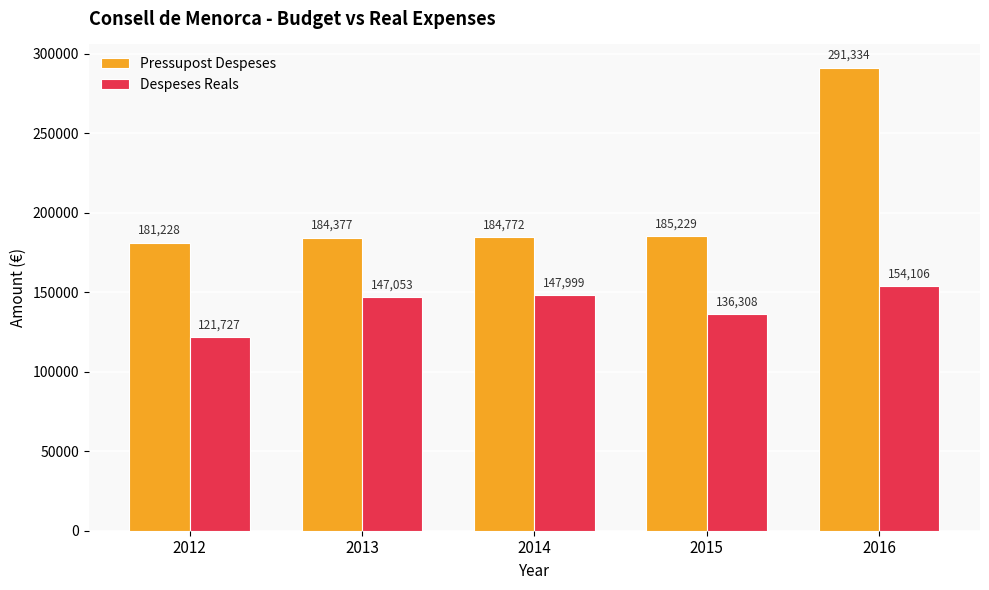

At which category is the sum across all series the highest?

2016